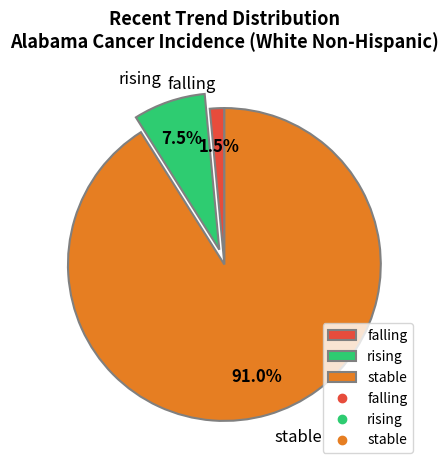

How many segments does this pie chart have?

3